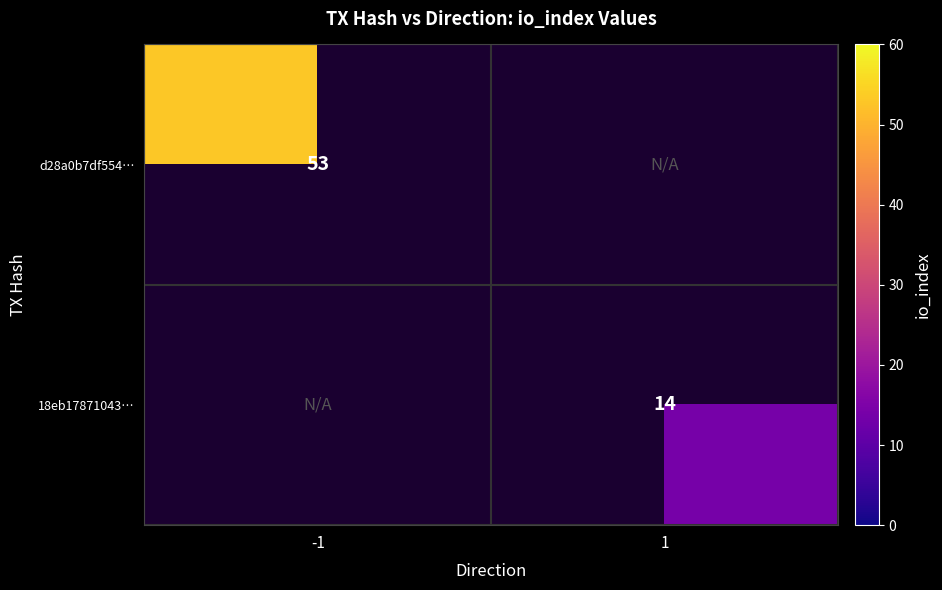

The d28a0b7df554… series shows 31.2 at -1. True or false?

False